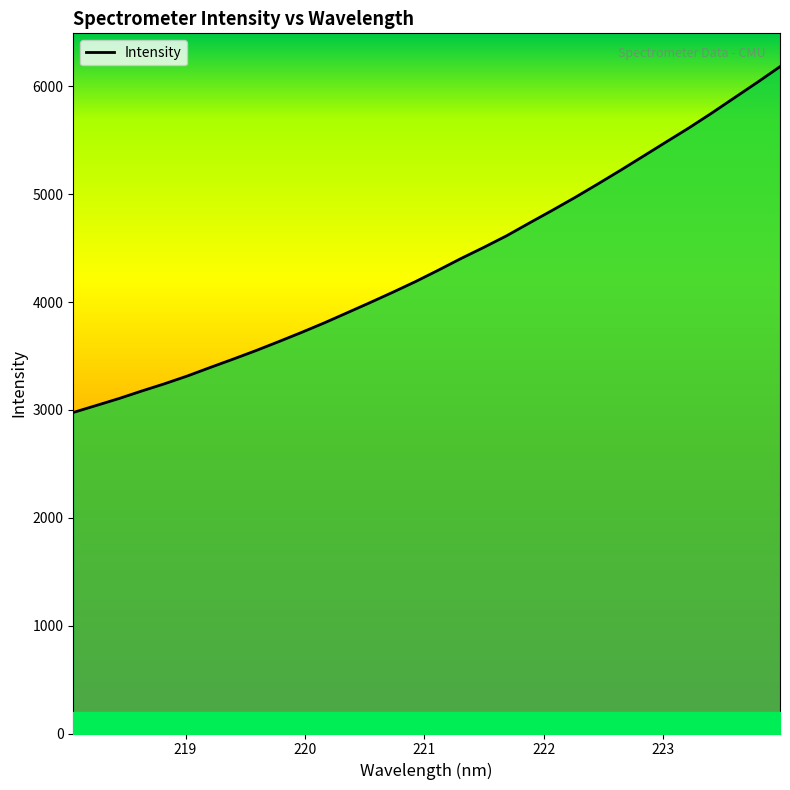

What is the difference between the maximum and minimum values?

3205.8